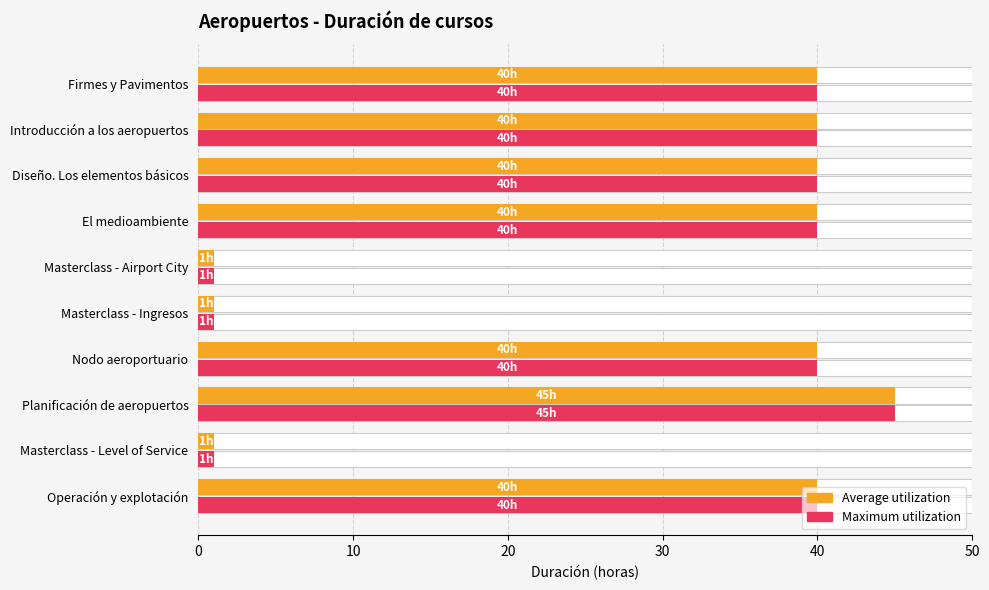

What are all the series names shown in the legend?

Average utilization, Maximum utilization